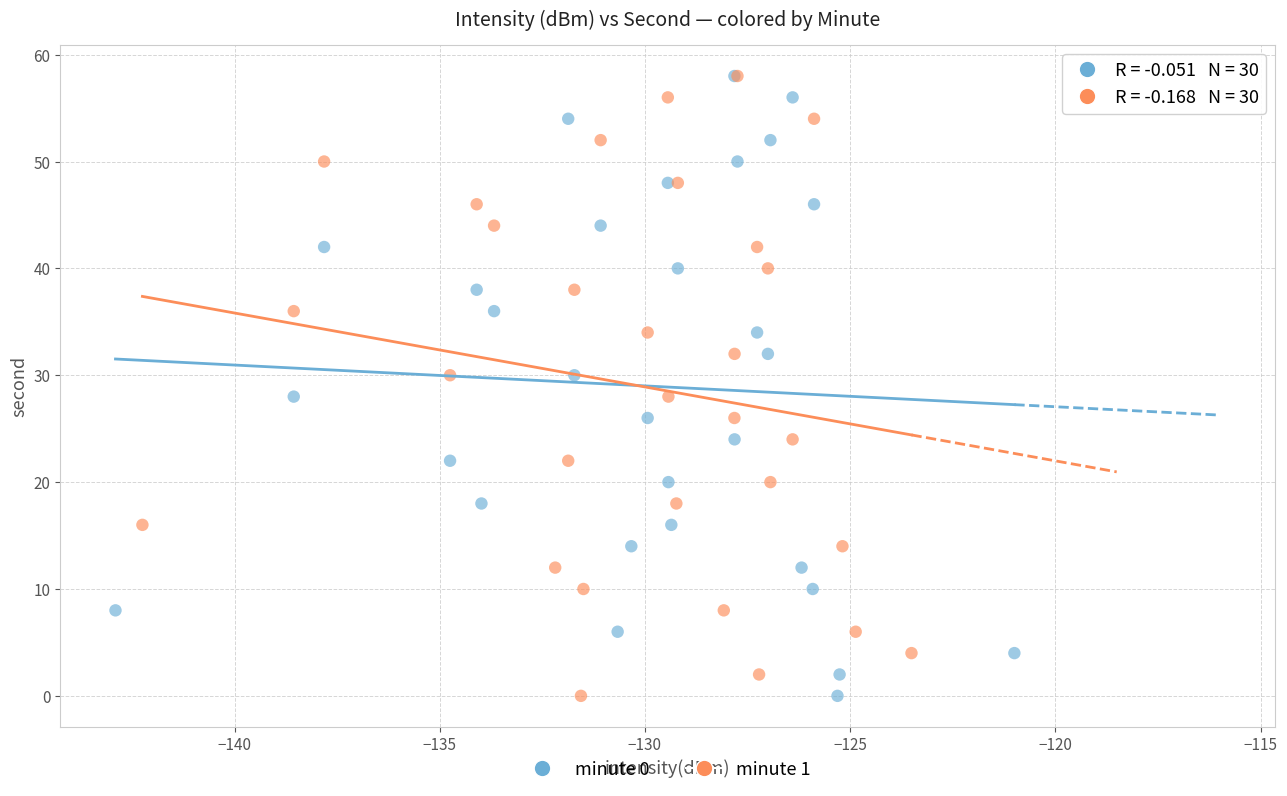

What are all the series names shown in the legend?

minute 0, minute 1